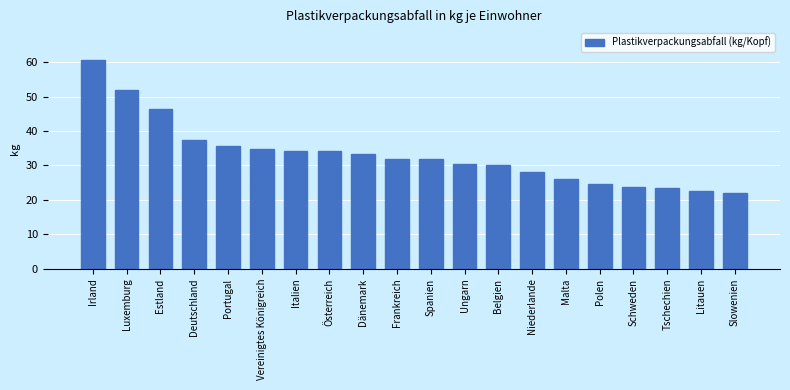

What is the label of the 5th bar from the right?

Polen